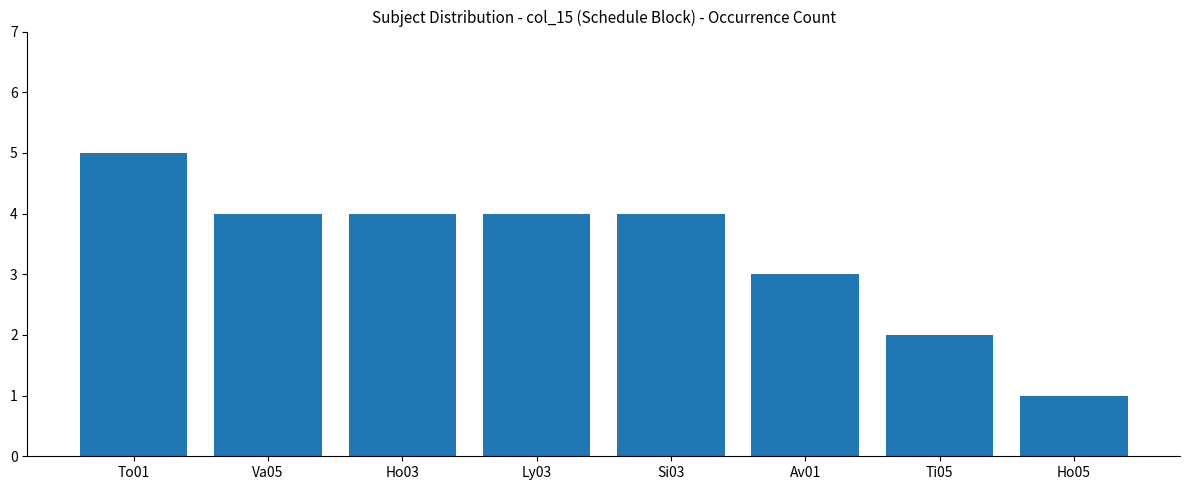

At which category does the chart reach its minimum across all series?

Ho05